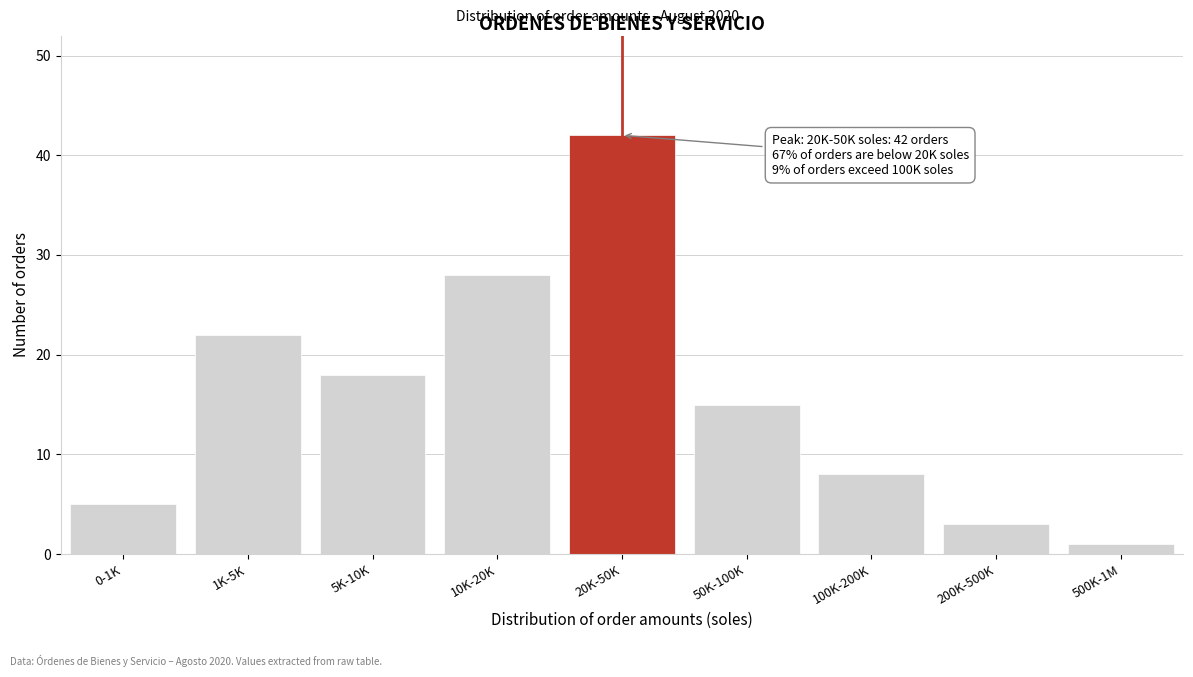

Reading left to right, what are all the values shown in this chart?

5	22	18	28	42	15	8	3	1